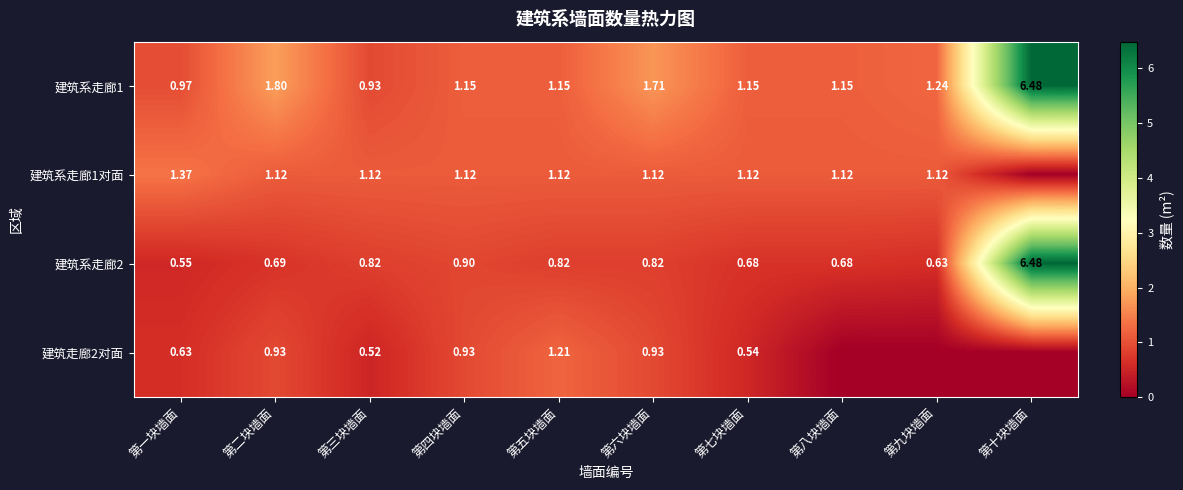

What is the spread (max minus min) of values at 第一块墙面?

0.8